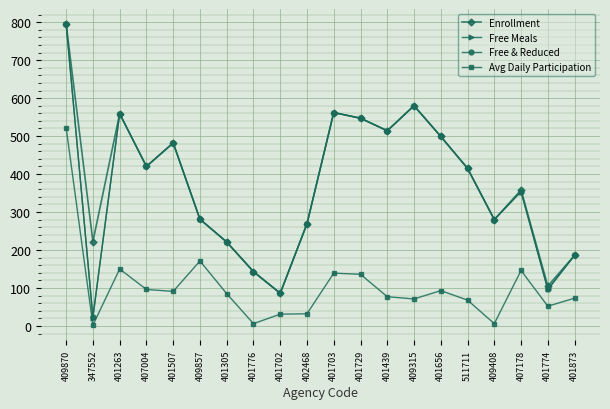

What position from the right is 401703?

10